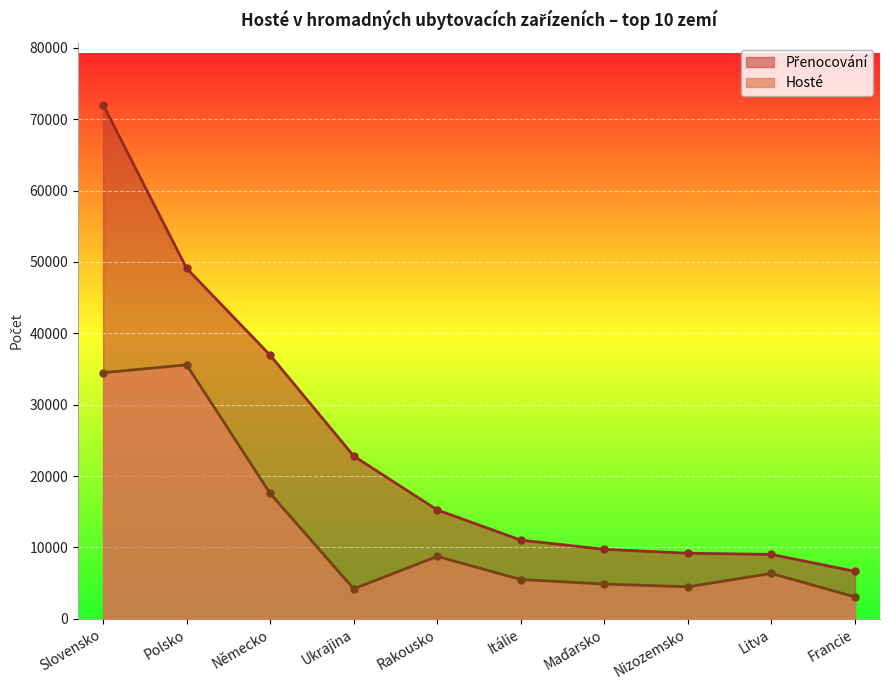

The Přenocování series shows 9012 at Litva. True or false?

True